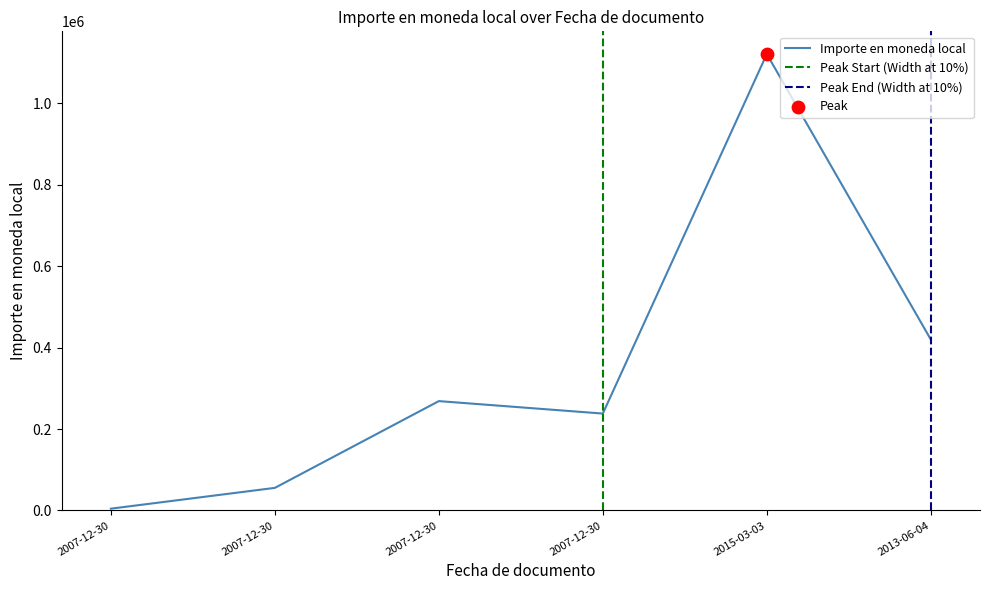

What is the change in value from 2007-12-30 to 2015-03-03?

+1116249